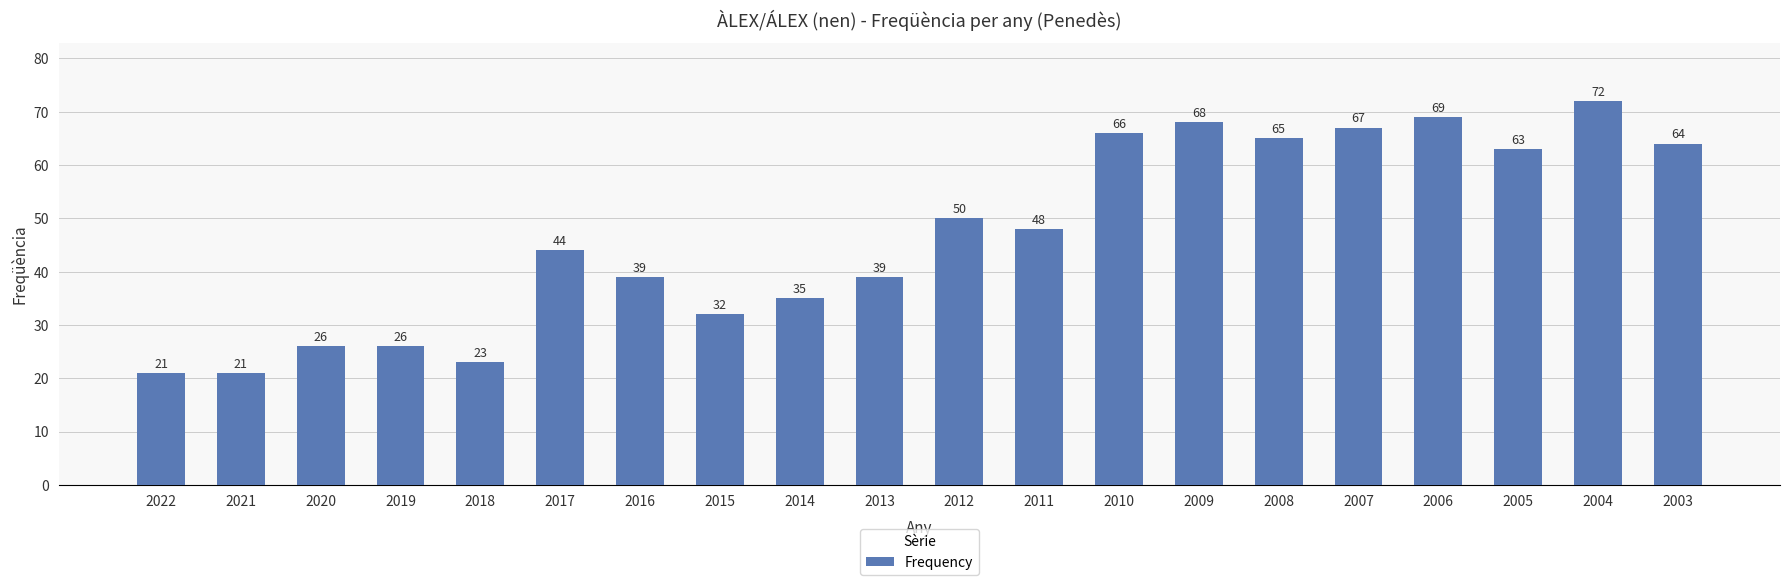

What is the value of the 2nd bar from the left?

21